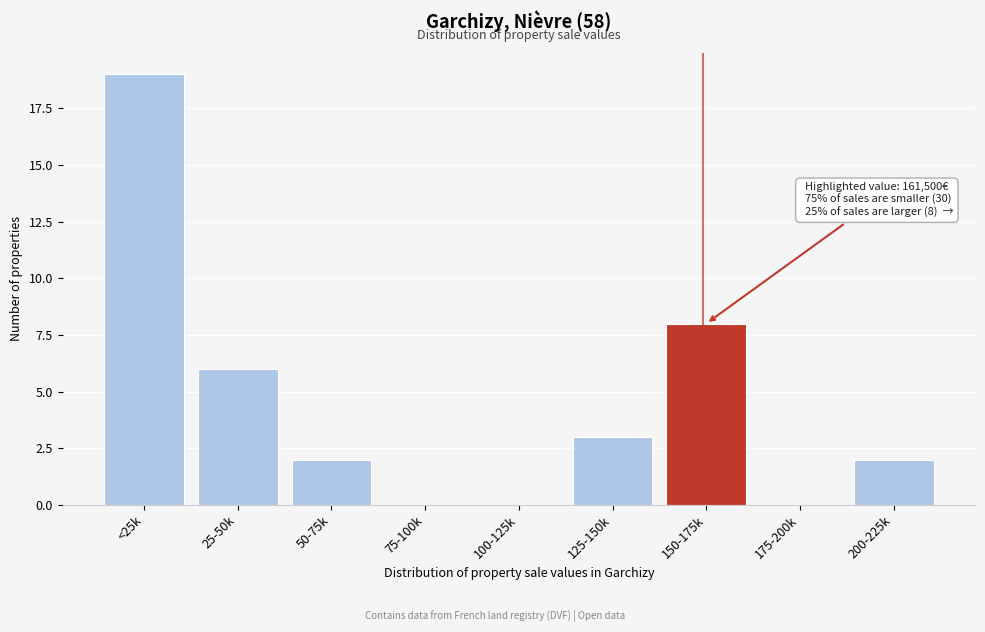

Reading right to left, what are all the values shown in this chart?

200-225k=2	175-200k=0	150-175k=8	125-150k=3	100-125k=0	75-100k=0	50-75k=2	25-50k=6	<25k=19